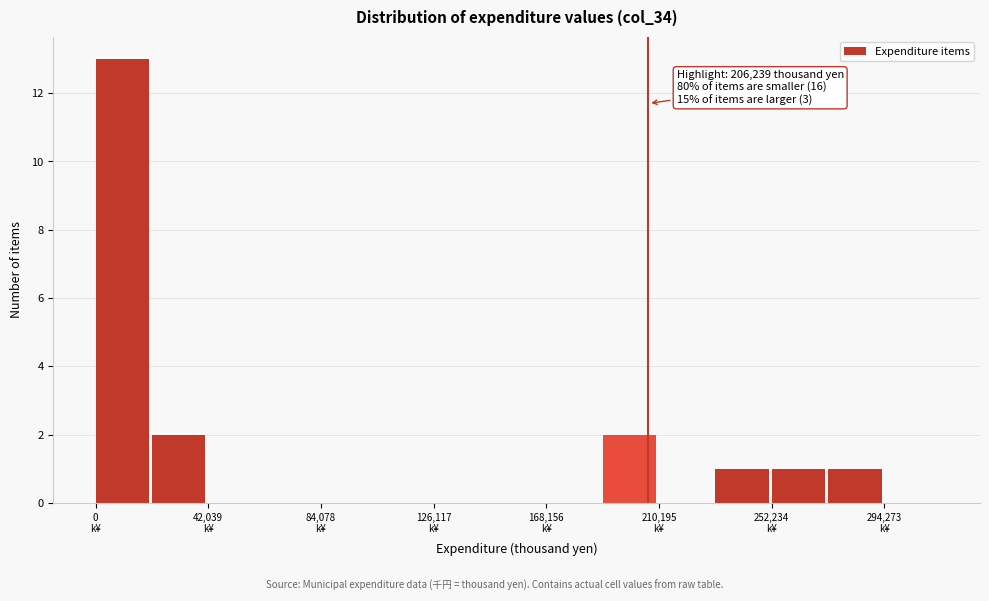

Which range on the x-axis has the tallest bar?

0 to 20000